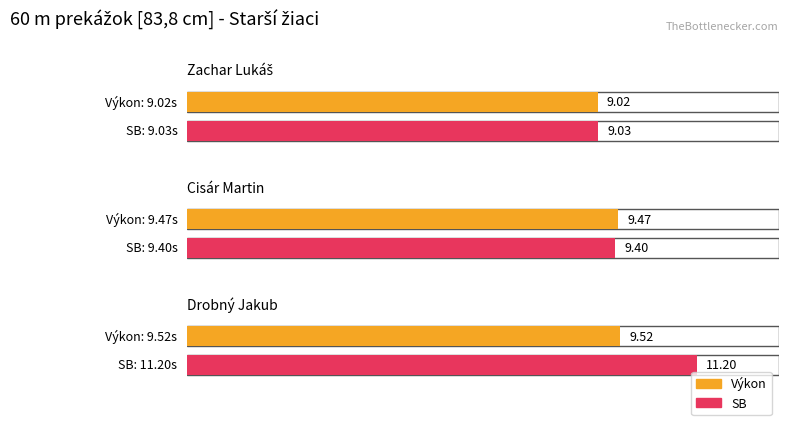

What is the label of the 1st bar from the left?

Zachar Lukáš